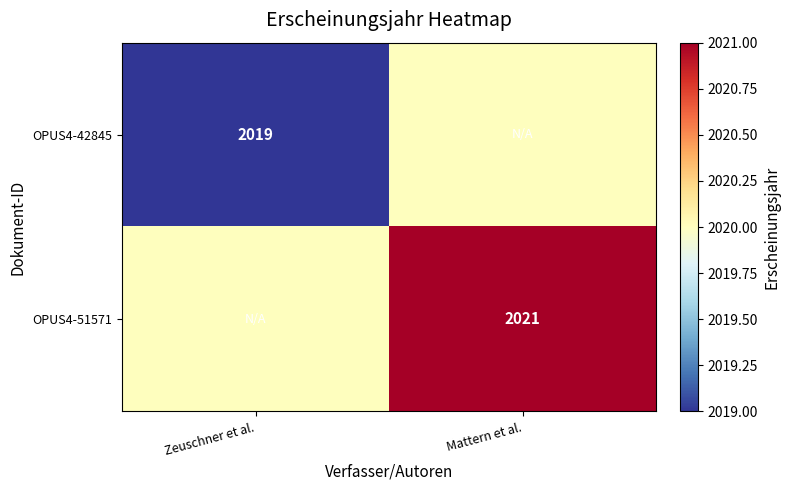

Between Zeuschner et al. and Mattern et al., which is larger?

Mattern et al.